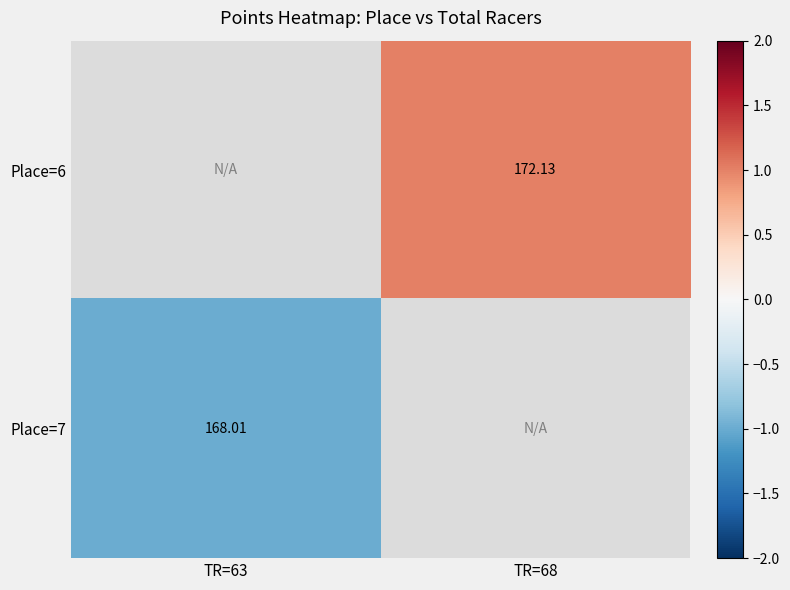

How many distinct data groups are displayed?

2